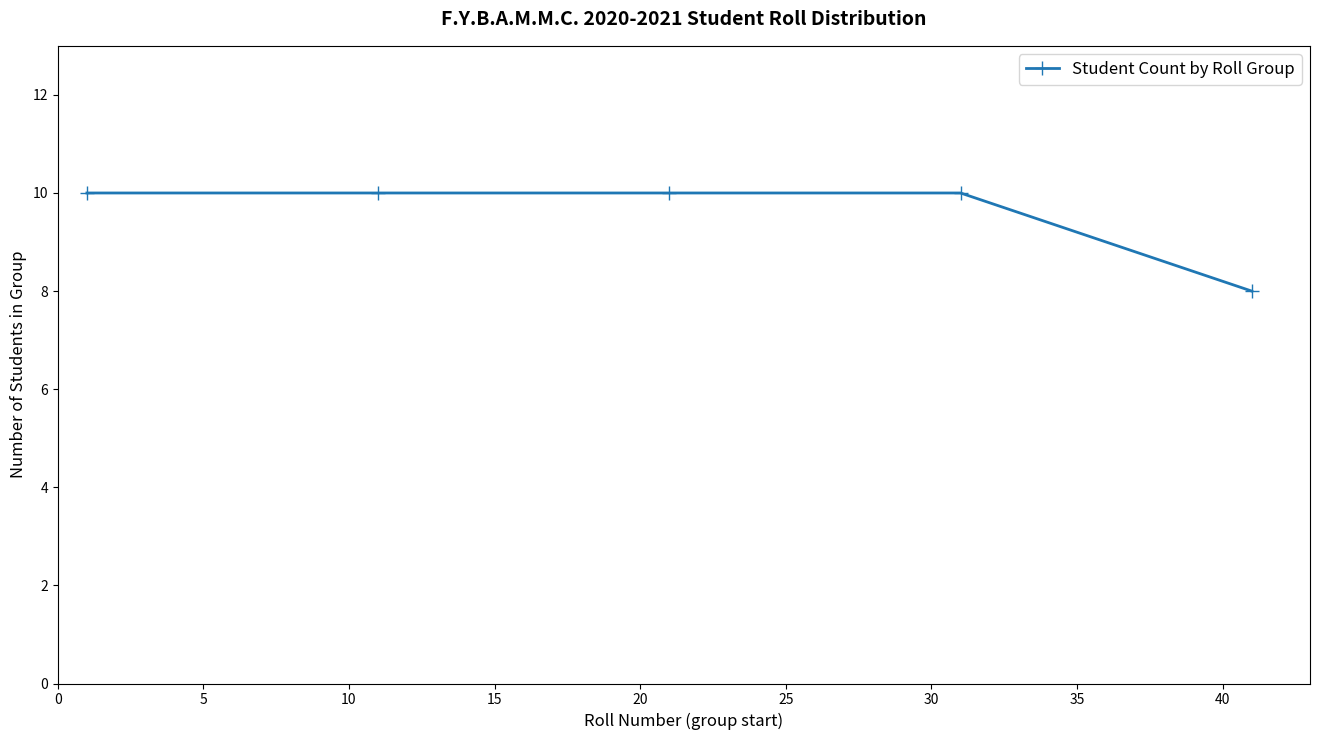

What is the value of the 2nd point from the left?

10